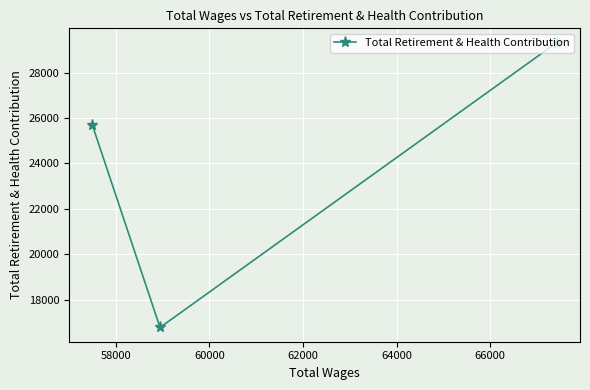

What is the value of the 3rd point from the left?

29326